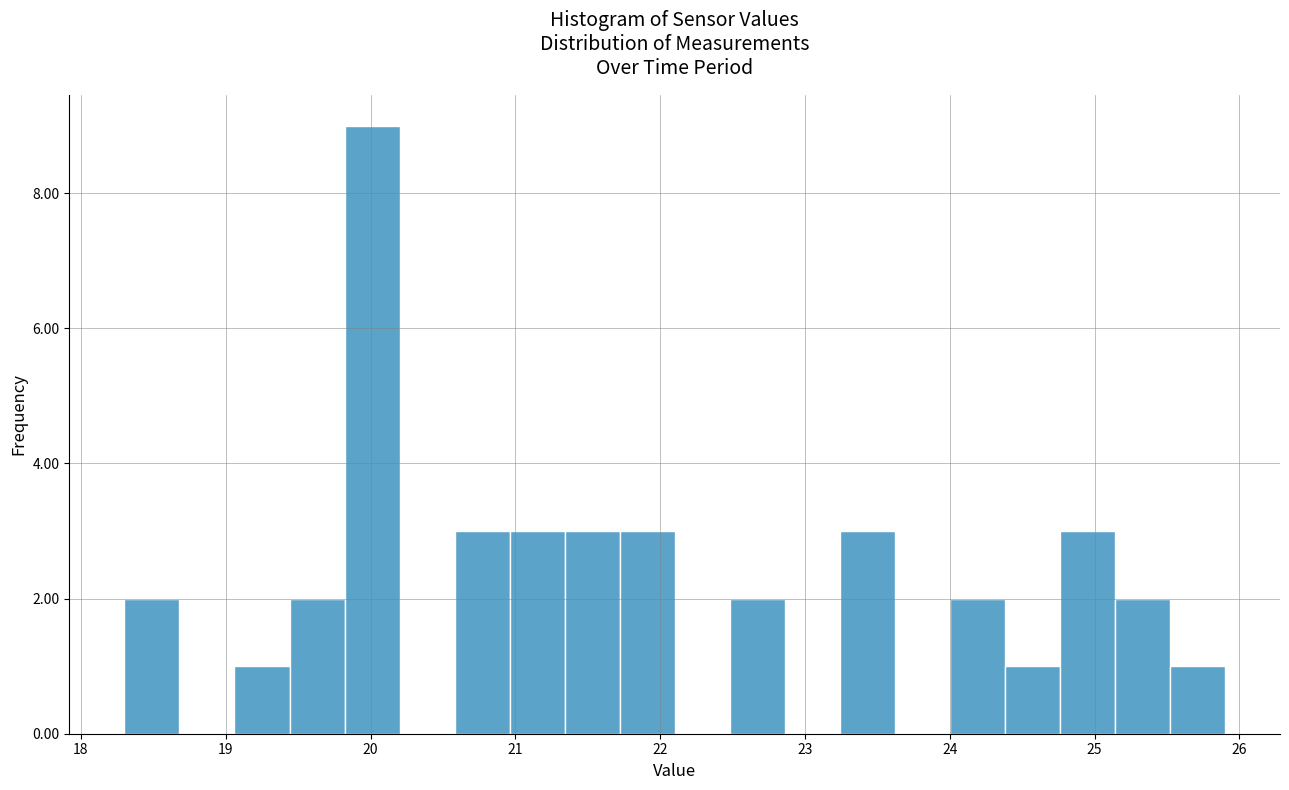

Around what value on the x-axis is the tallest bar? Give the approximate position of its centre, as read against the axis.

20.0